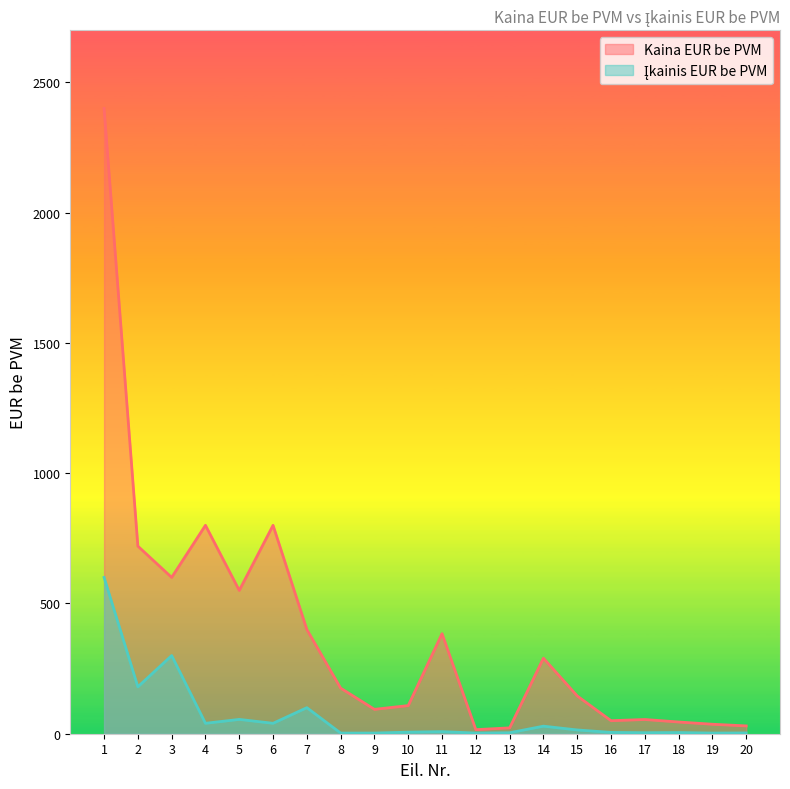

True or false: Įkainis EUR be PVM and Kaina EUR be PVM cross at least once.

False